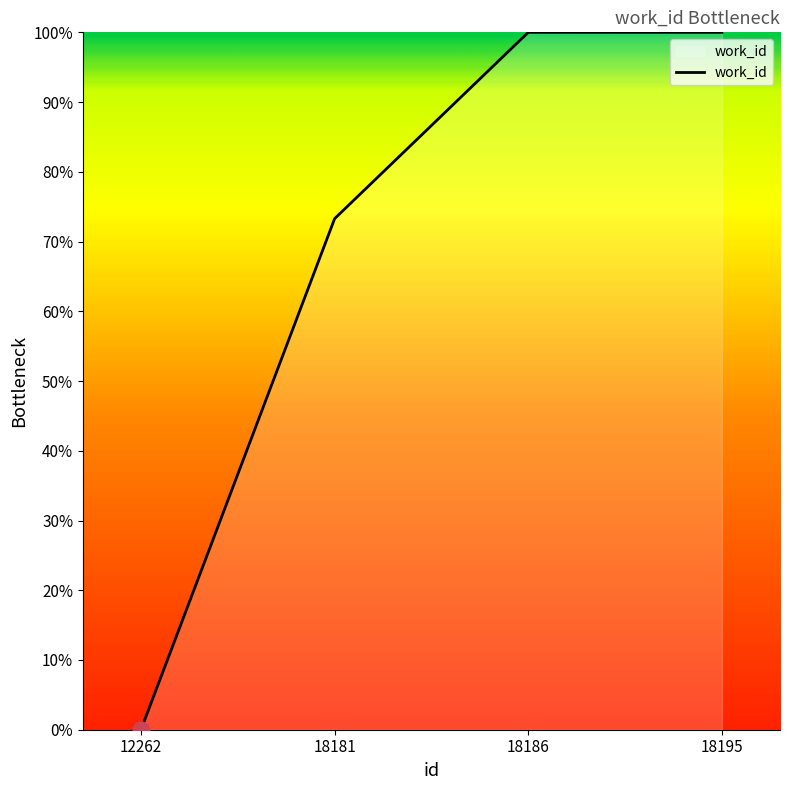

Is it true that the value at 12262 is 0.0?

True